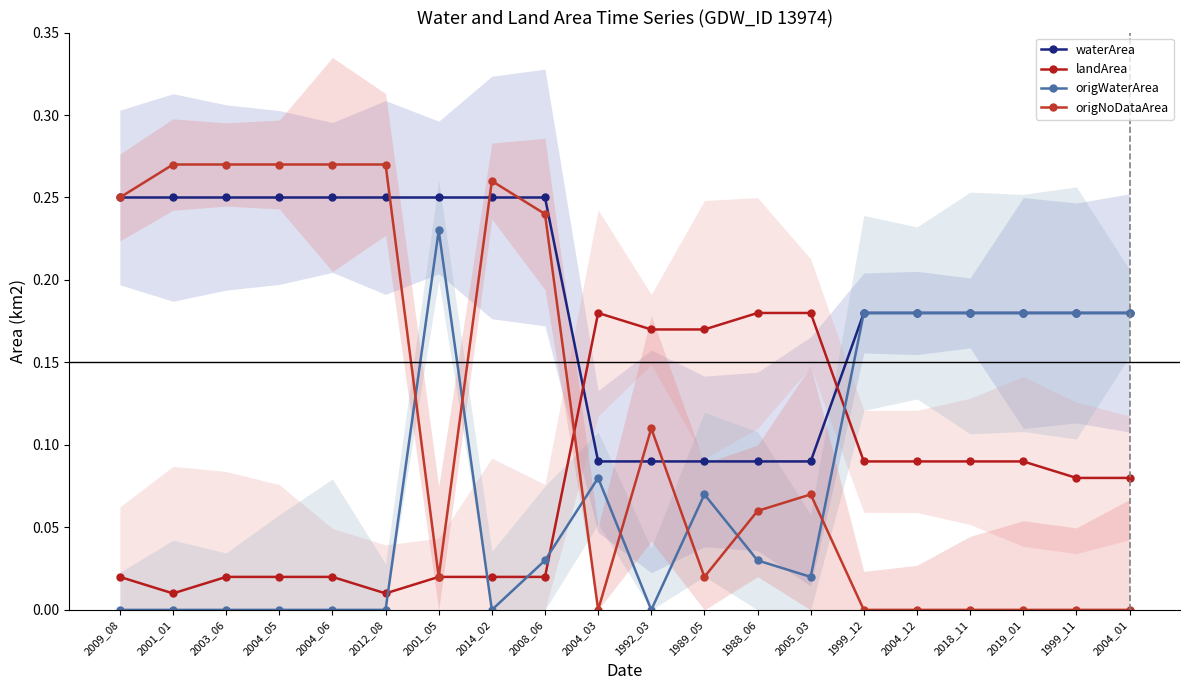

What is the label of the 5th point from the right?

2004_12